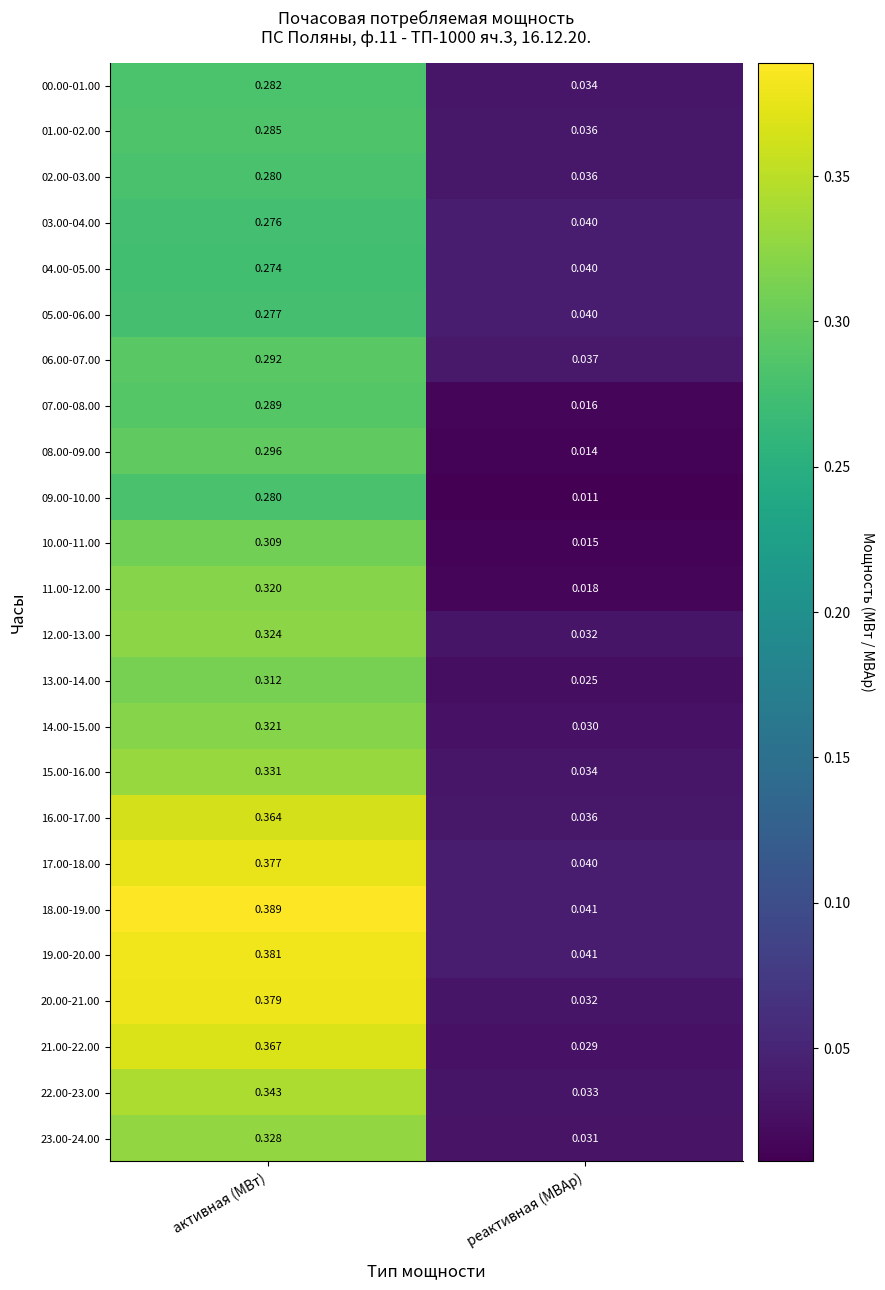

Is the value of 06.00-07.00 at реактивная (МВАр) greater than the value of 02.00-03.00 at реактивная (МВАр)?

Yes